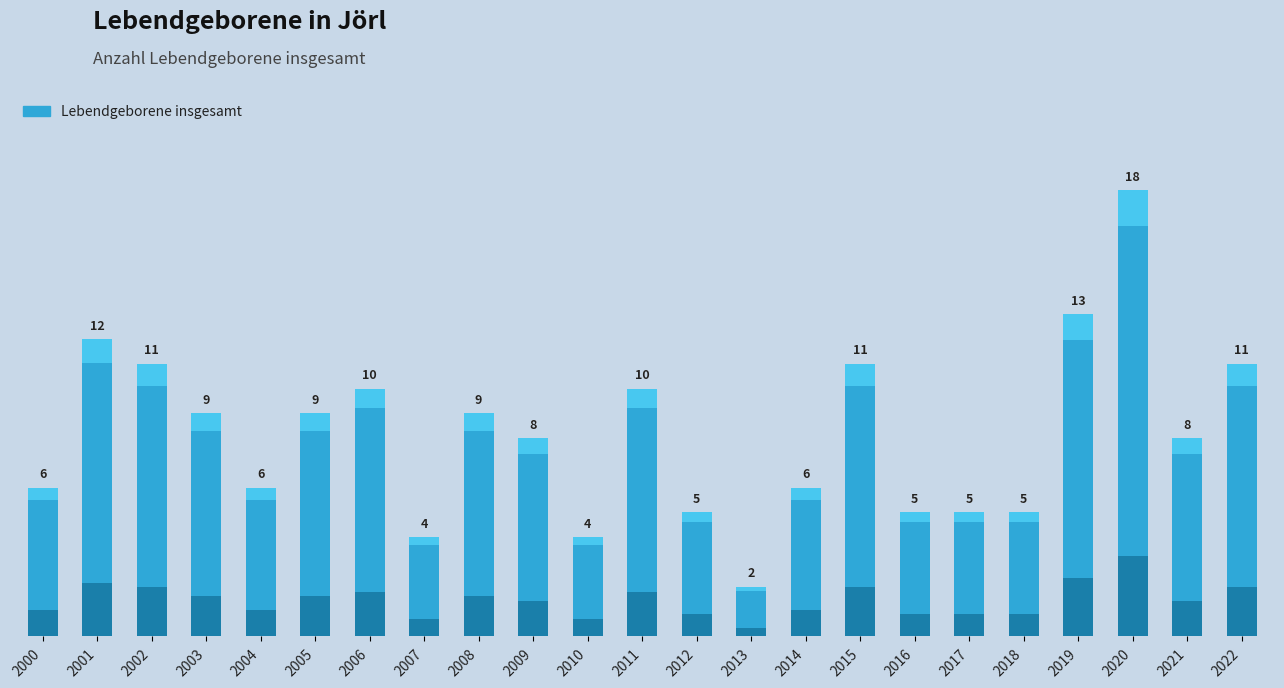

Approximately how many times larger is the value at 2002 compared to 2000?

1.8